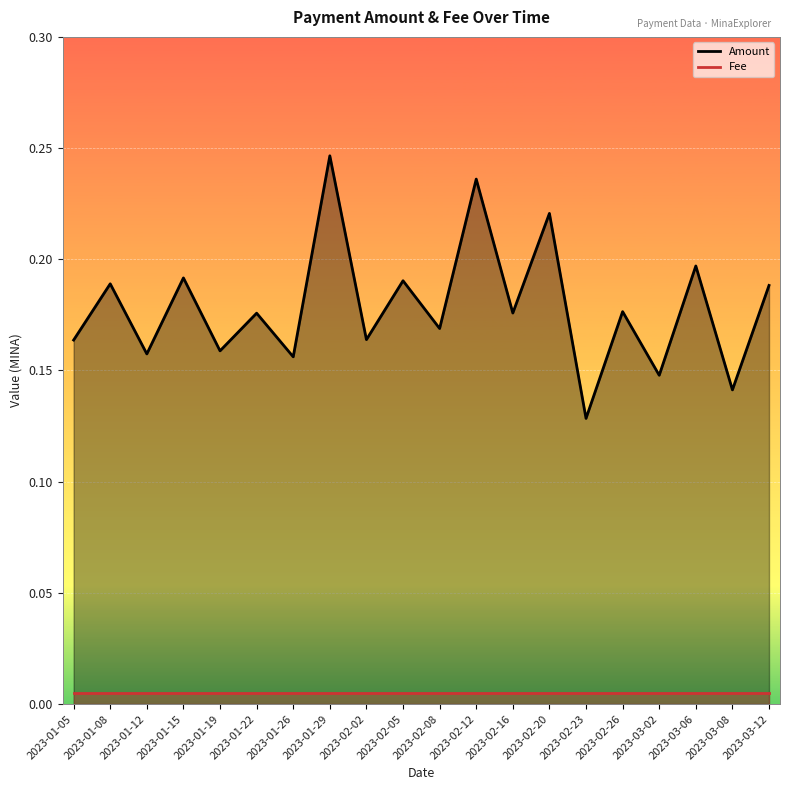

Count the values in the range 0 to 1.

20